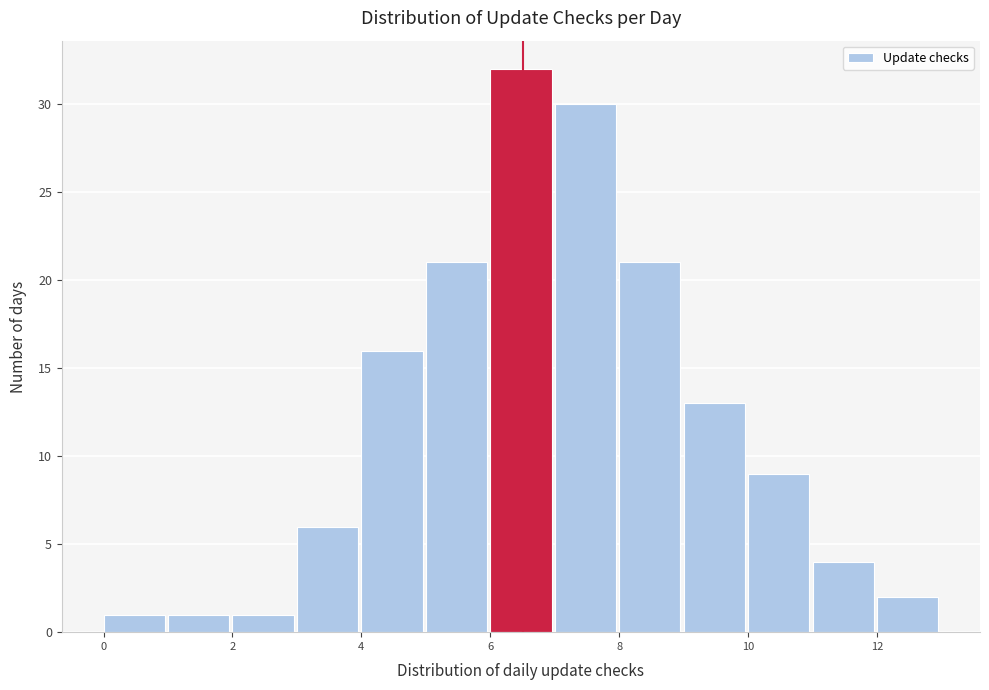

Which range on the x-axis has the tallest bar?

6 to 7